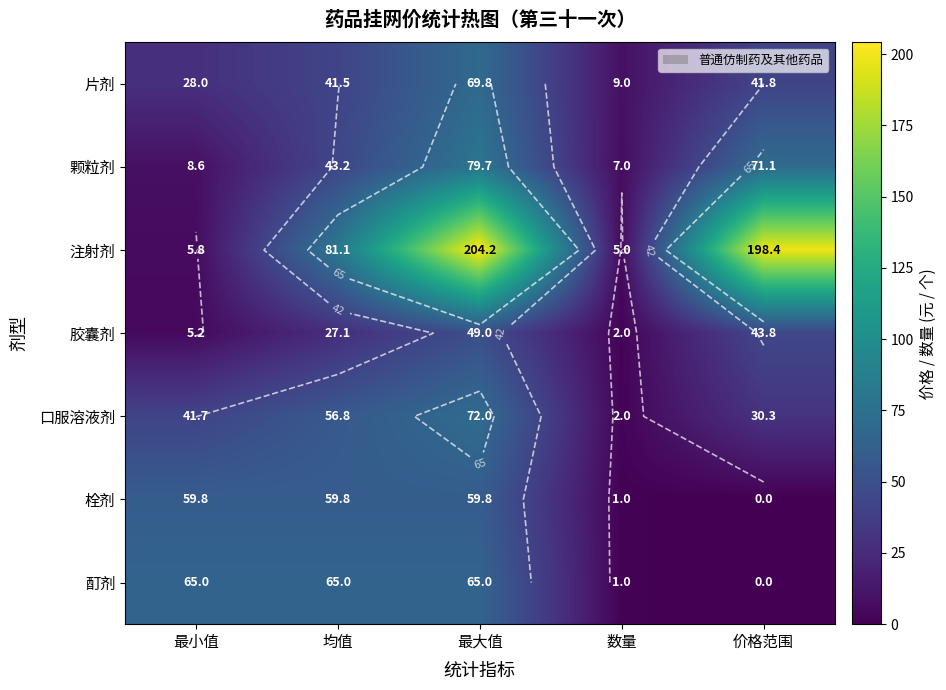

What is the lowest value of the 胶囊剂 series?

2.0